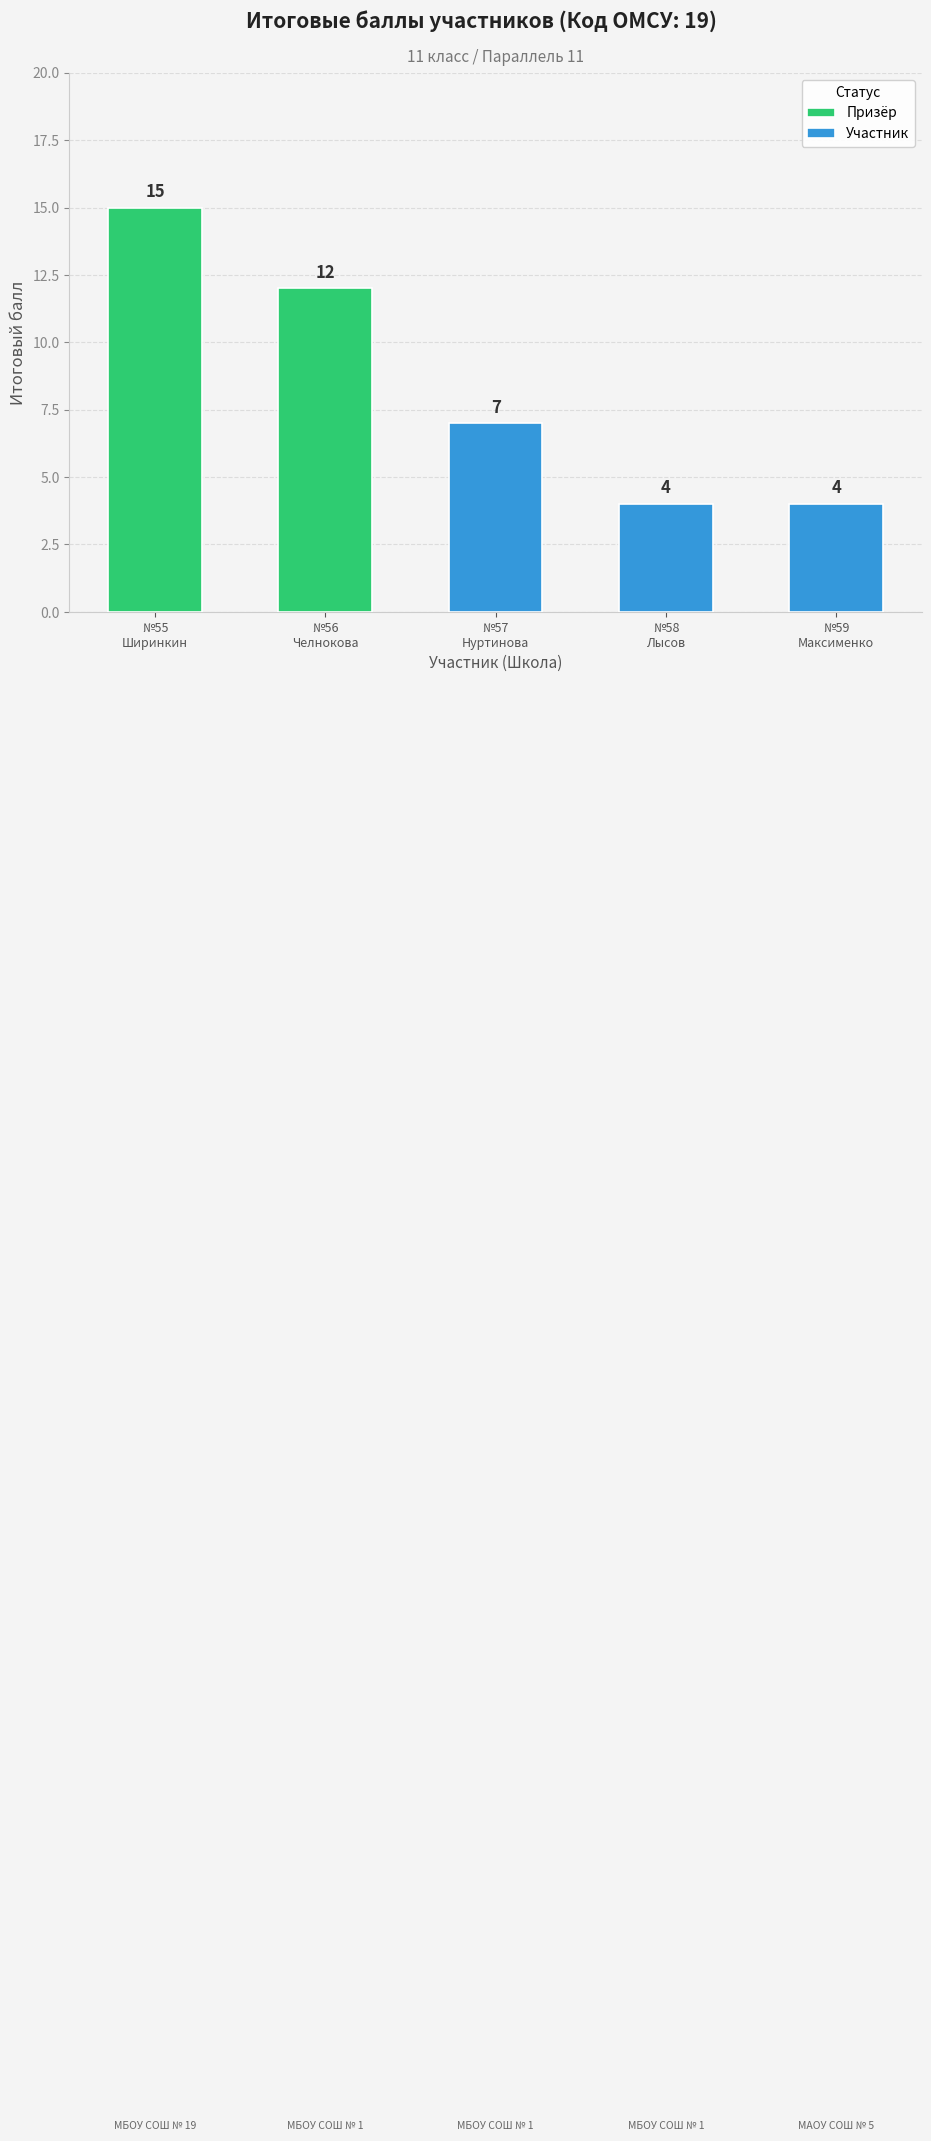

List the labels in order of value, smallest first.

МБОУ СОШ № 1, МАОУ СОШ № 5, МБОУ СОШ № 1, МБОУ СОШ № 1, МБОУ СОШ № 19